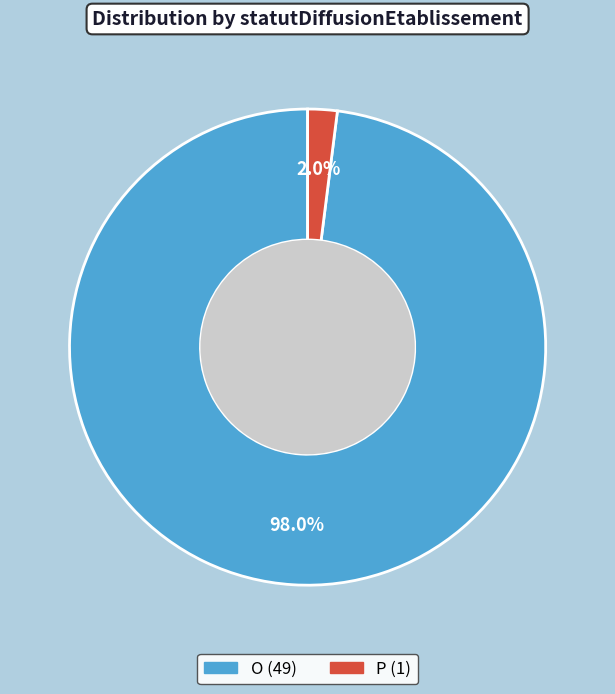

Is P the majority of the pie?

No